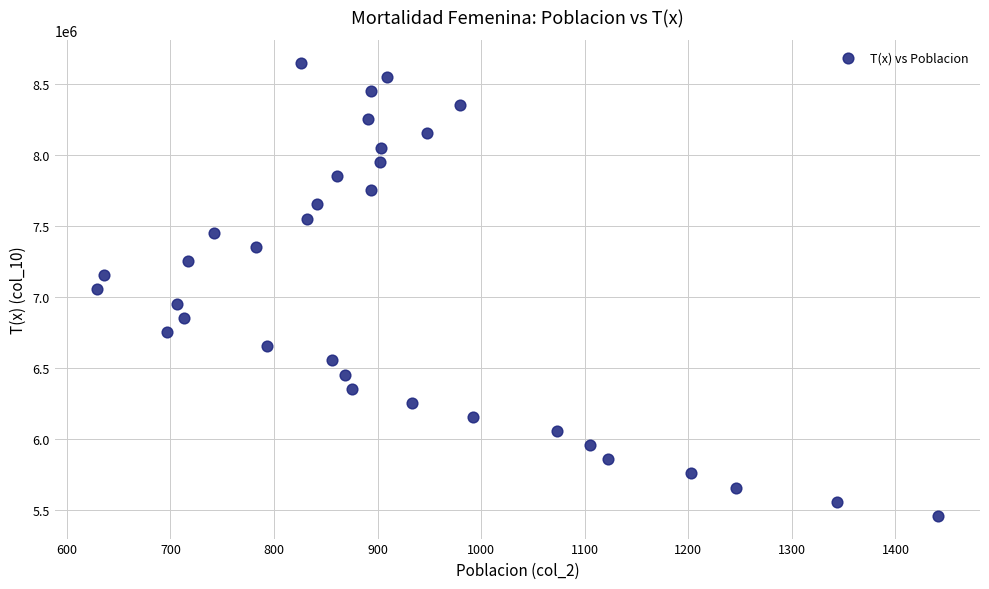

What is the range of X values (max minus min)?

812.0